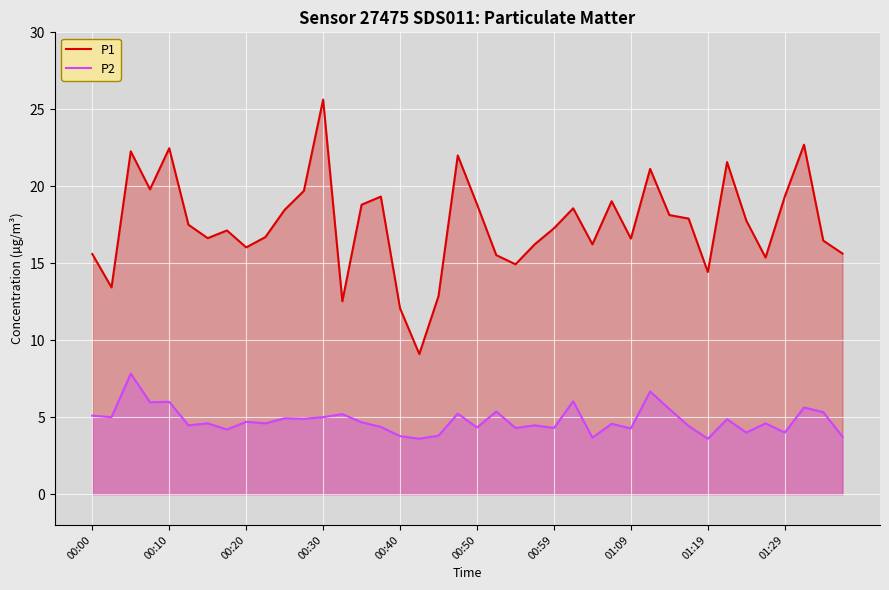

What position from the right is 19?

21